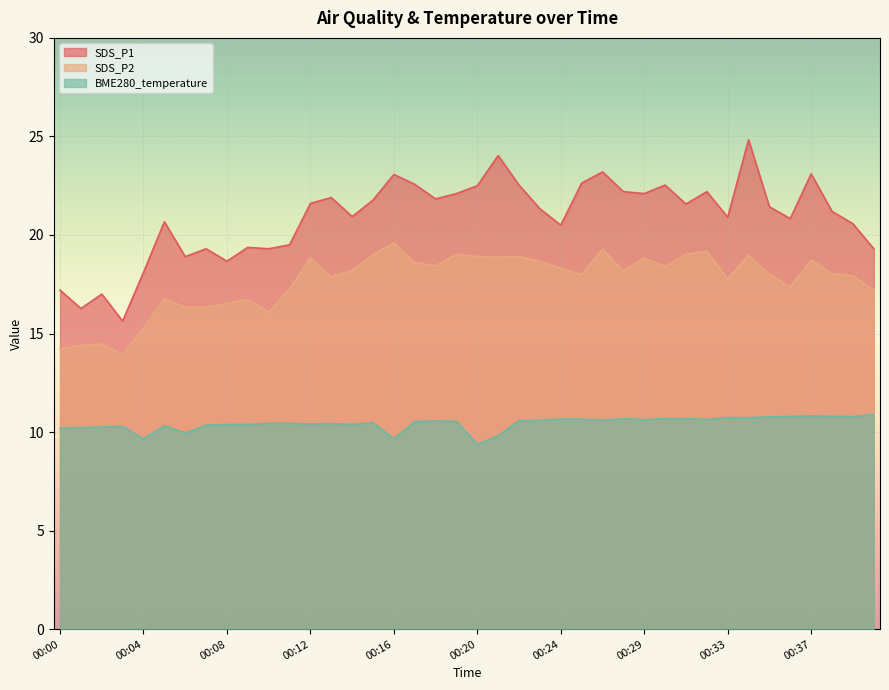

True or false: SDS_P1 has more than 0 points higher than both neighbors.

True